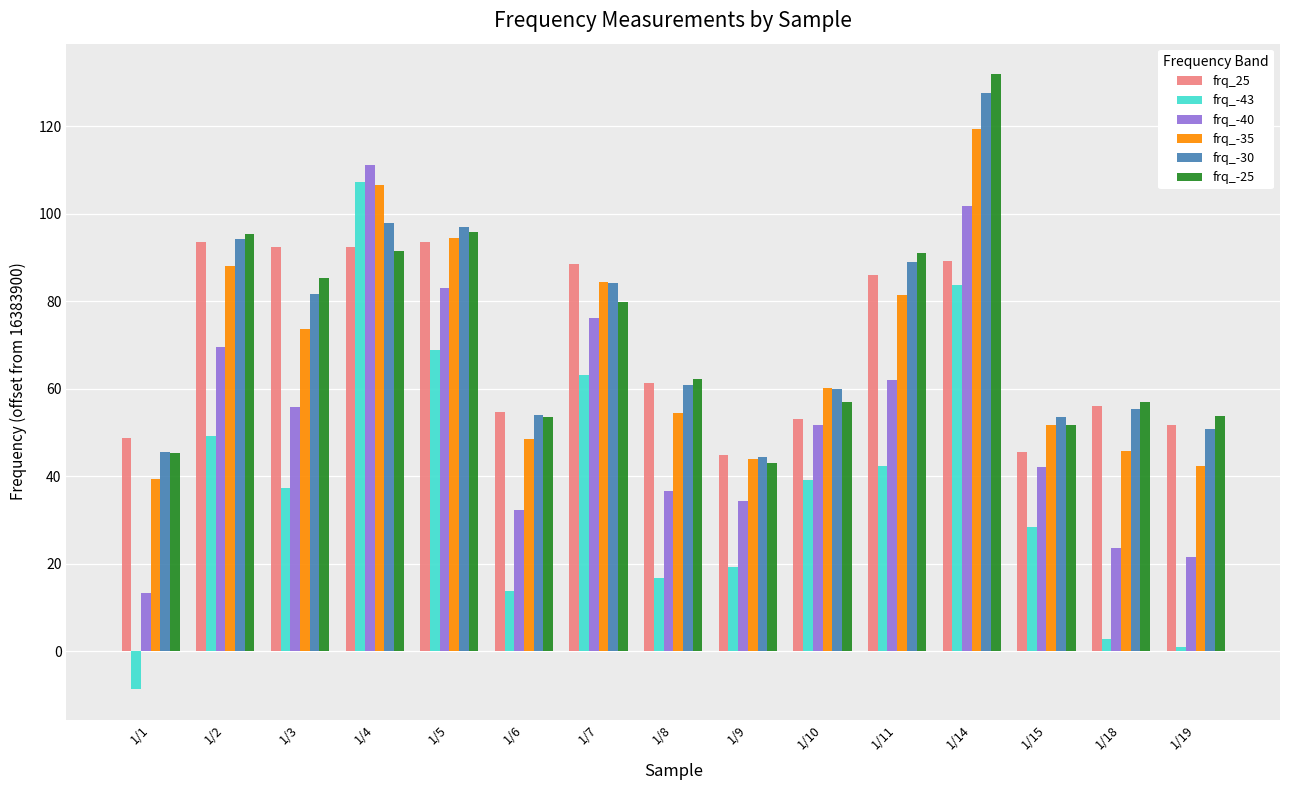

What is the lowest value of the frq_-30 series?

44.5